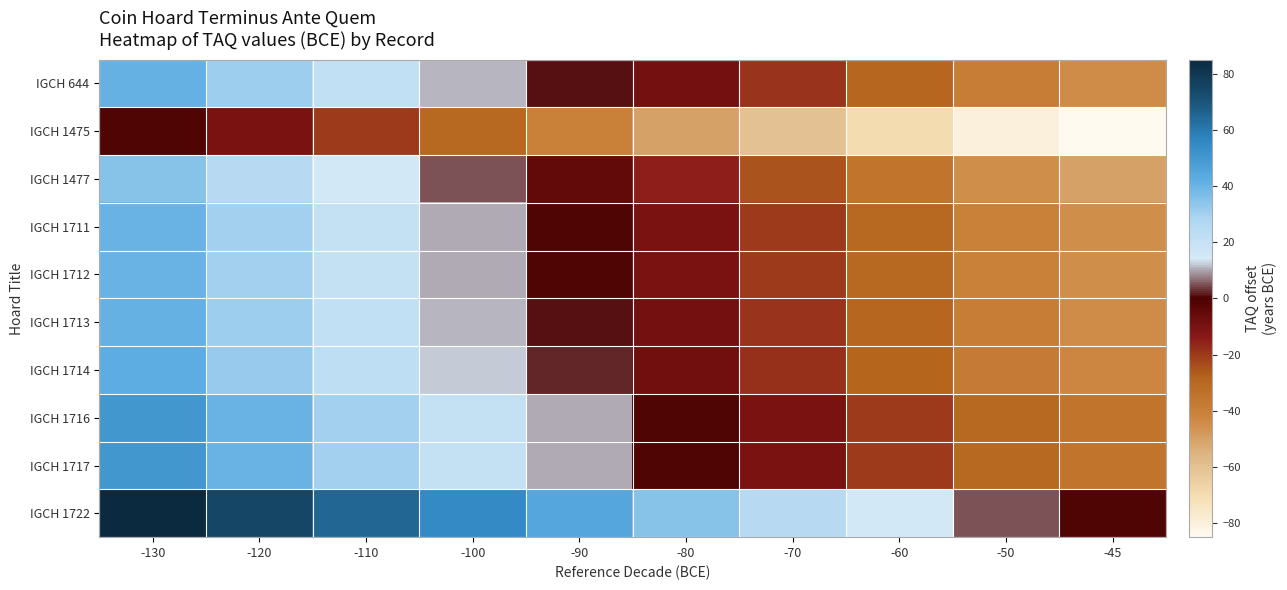

Rank the series by their maximum value, from lowest to highest.

IGCH 1475, IGCH 1477, IGCH 1711, IGCH 1712, IGCH 644, IGCH 1713, IGCH 1714, IGCH 1716, IGCH 1717, IGCH 1722